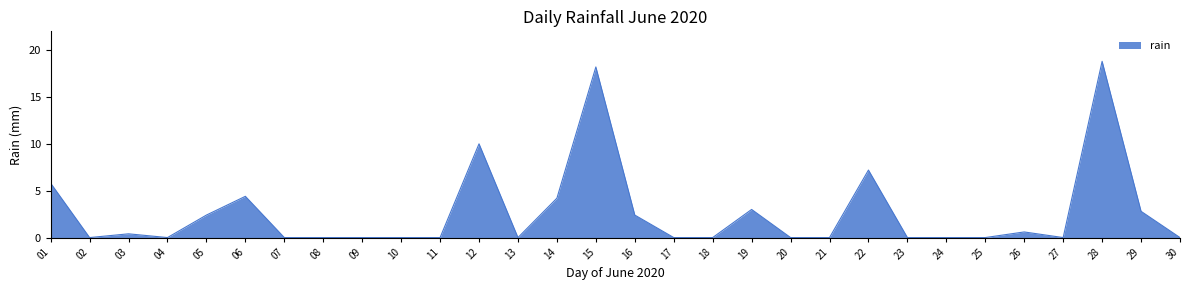

True or false: the data shows 12.0 at 23.

False